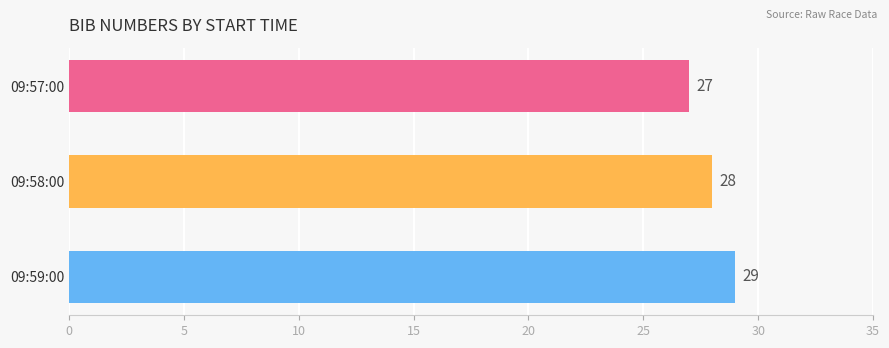

Reading top to bottom, extract all data points from this chart.

27	28	29